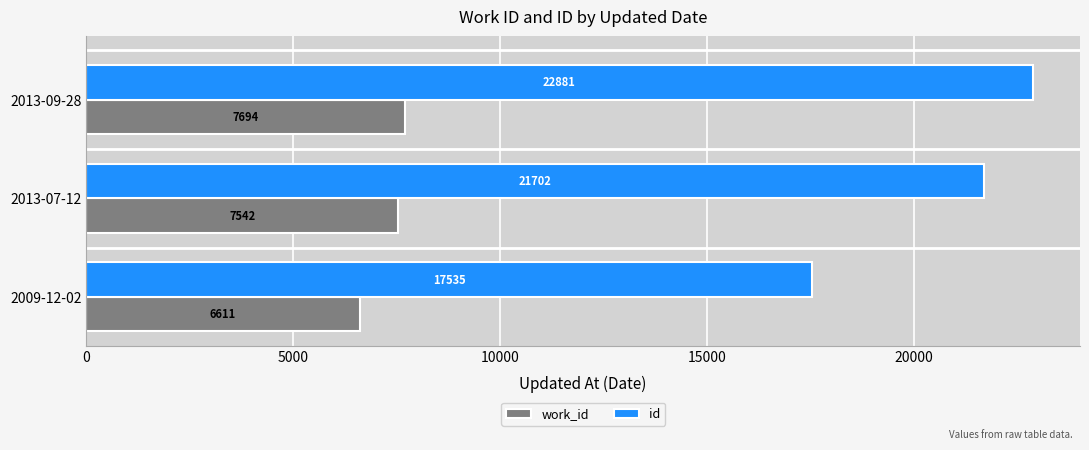

Which series has the widest spread of values?

id